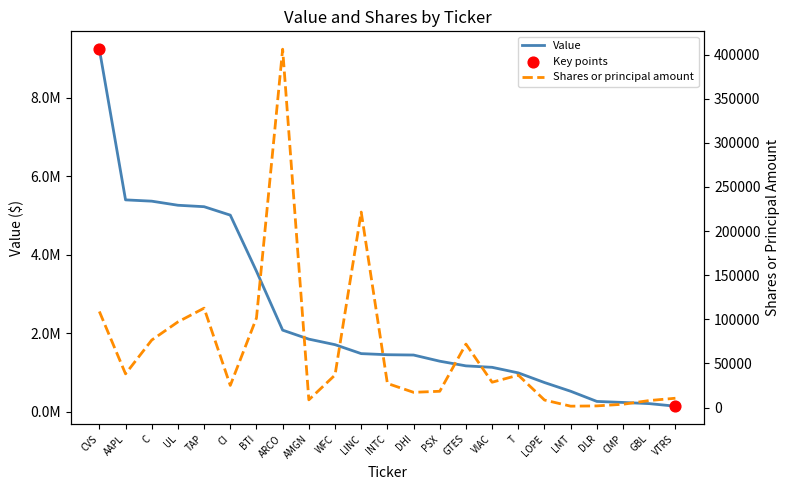

At how many categories does at least one series exceed 7207638?

1